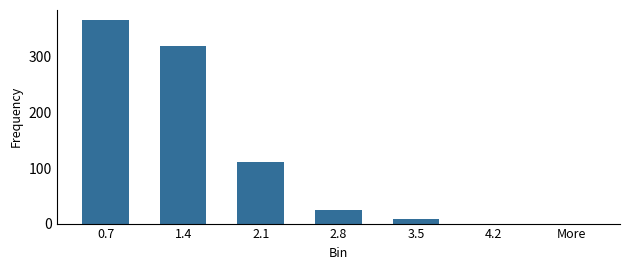

What is the change in value from 2.1 to 2.8?

-86